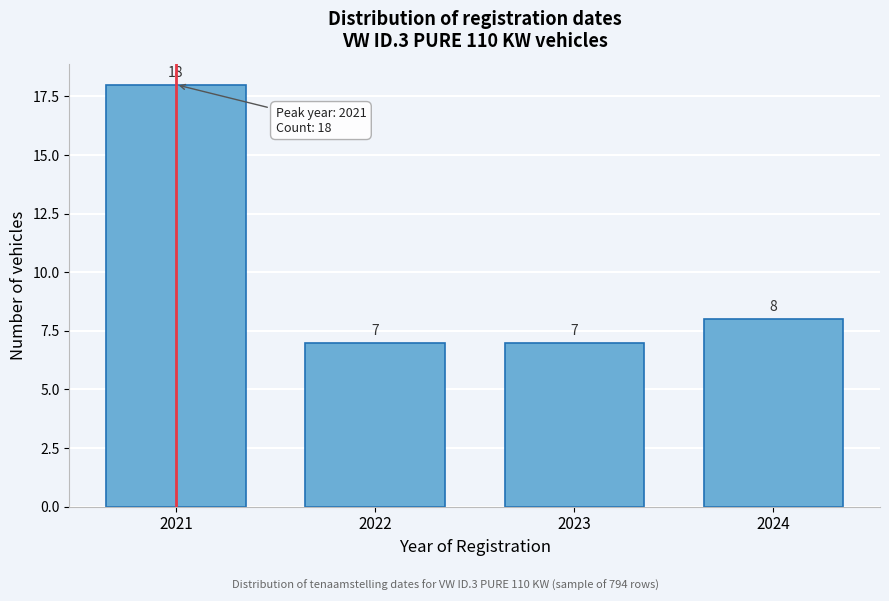

Reading right to left, transcribe all the data shown in this chart.

2024=8	2023=7	2022=7	2021=18